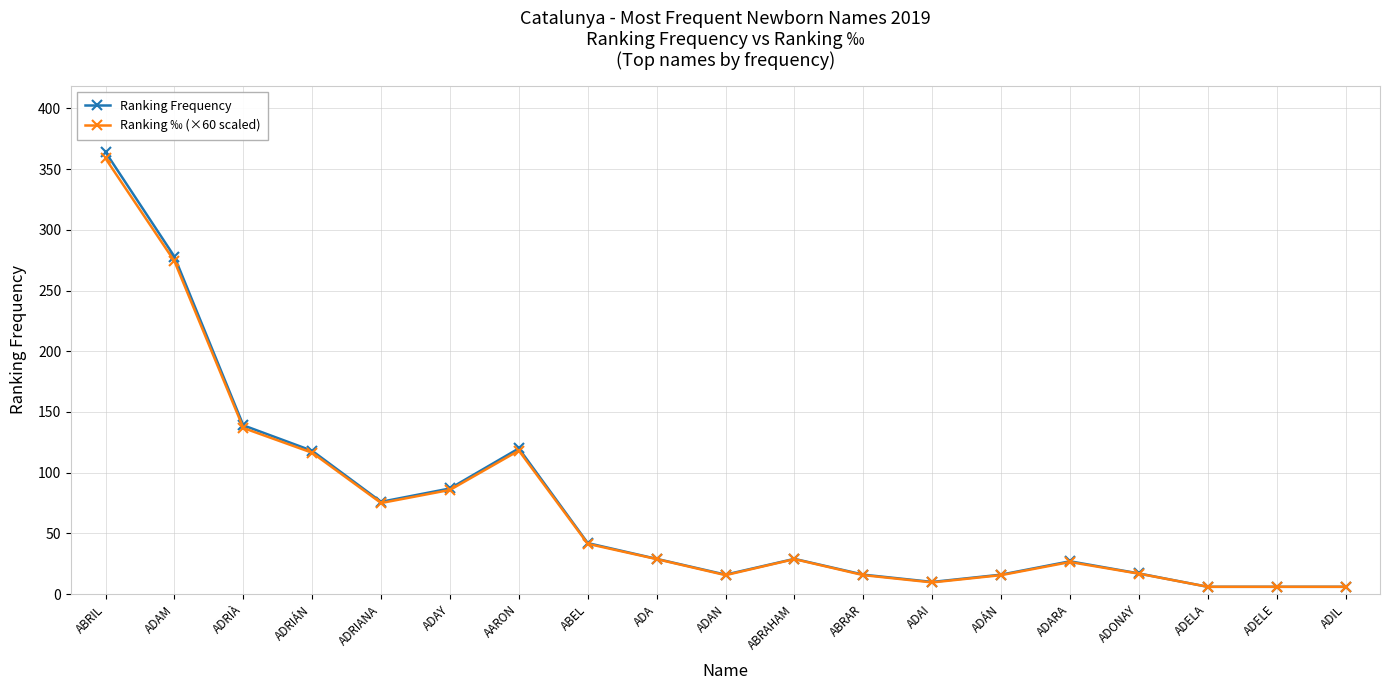

What is the value of the Ranking ‰ (×60 scaled) point at the 16th from the left?

16.8